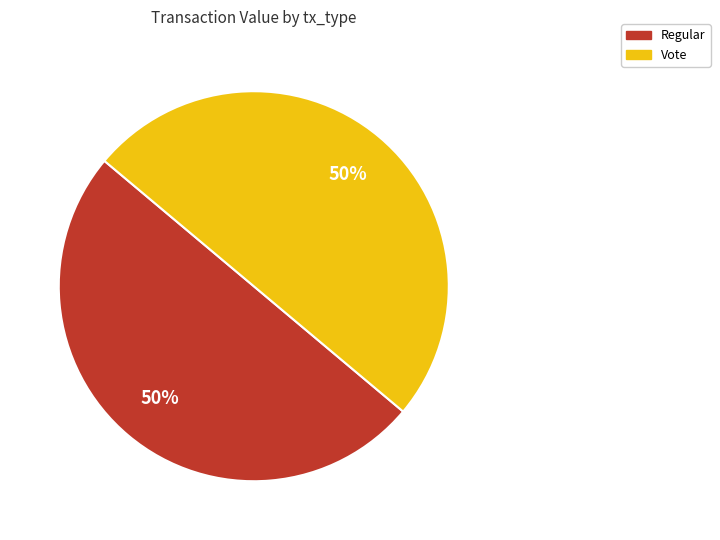

True or false: Regular accounts for 50% of the total.

True